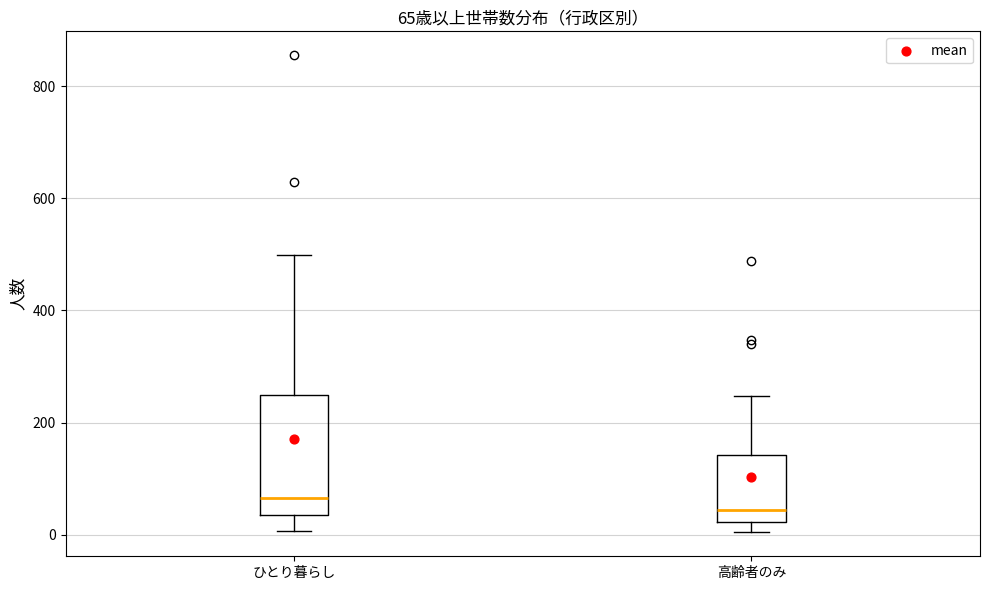

Which box's median line is the lowest?

高齢者のみ